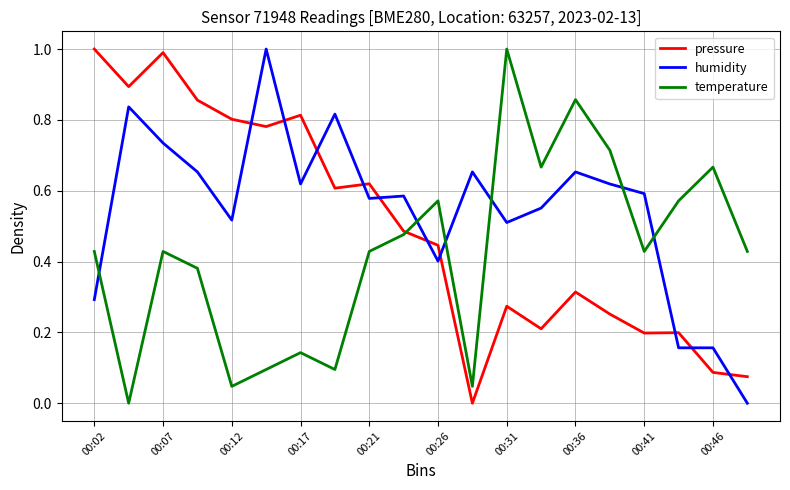

True or false: temperature and humidity cross at least once.

True